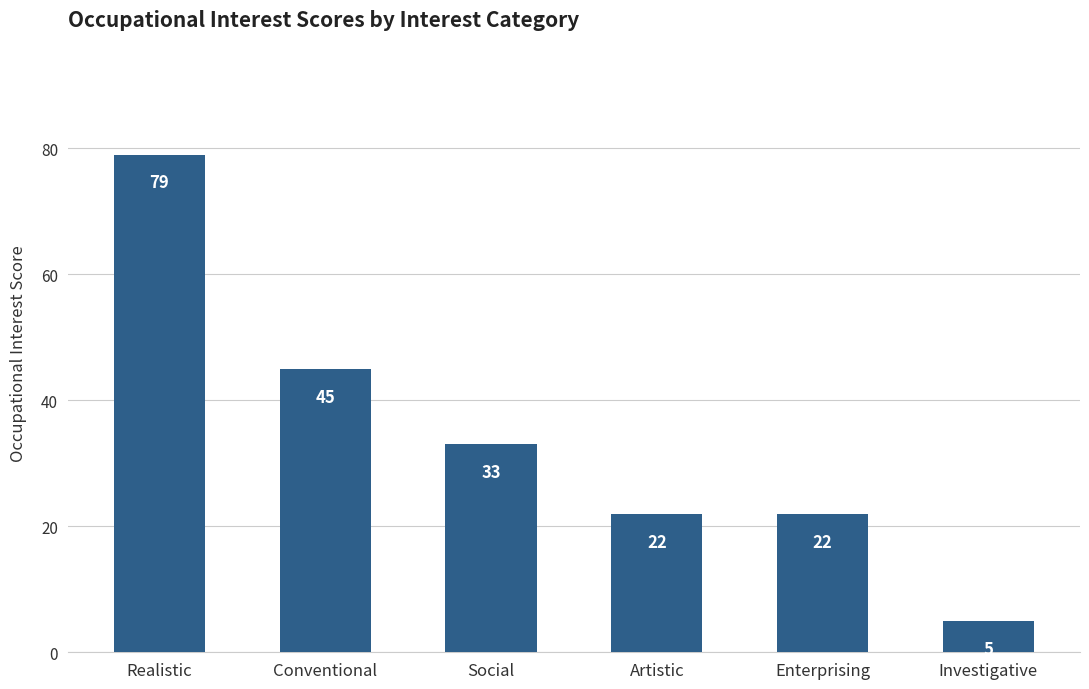

What position from the right is Investigative?

1